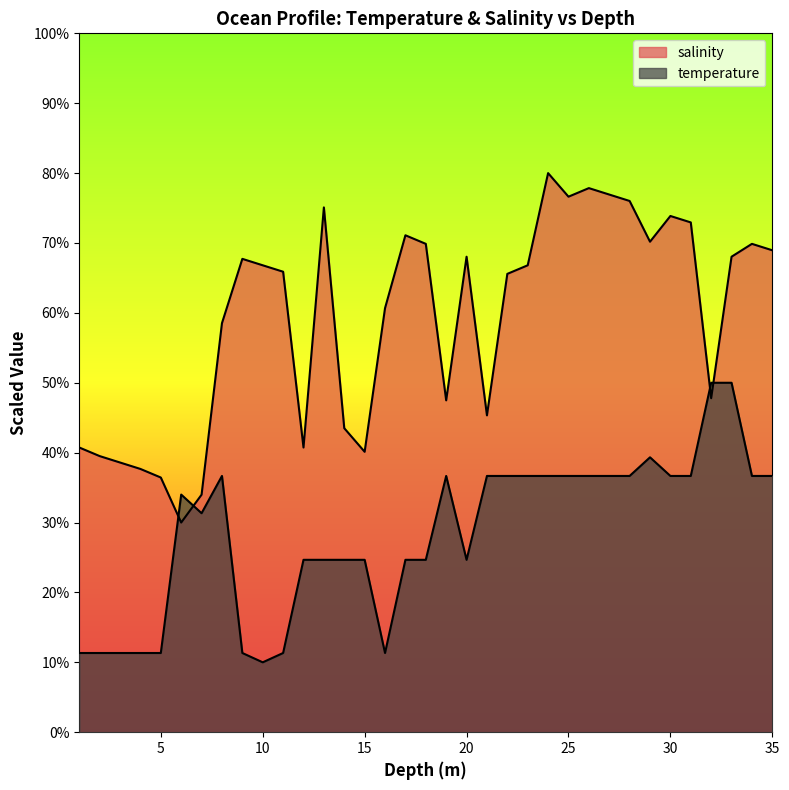

True or false: temperature has more than 1 points higher than both neighbors.

True